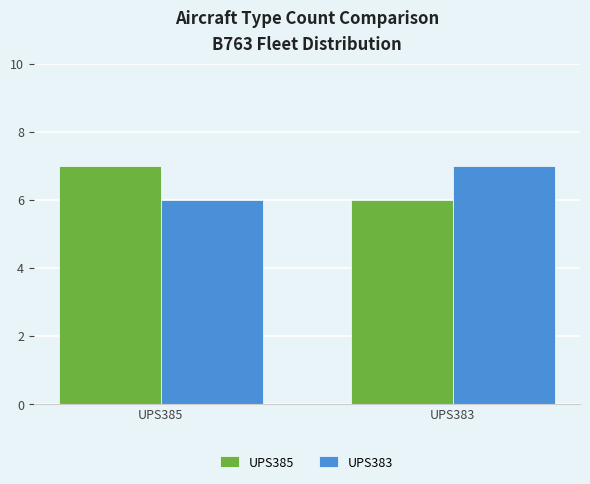

Rank the series at UPS383 from lowest to highest value.

UPS385, UPS383